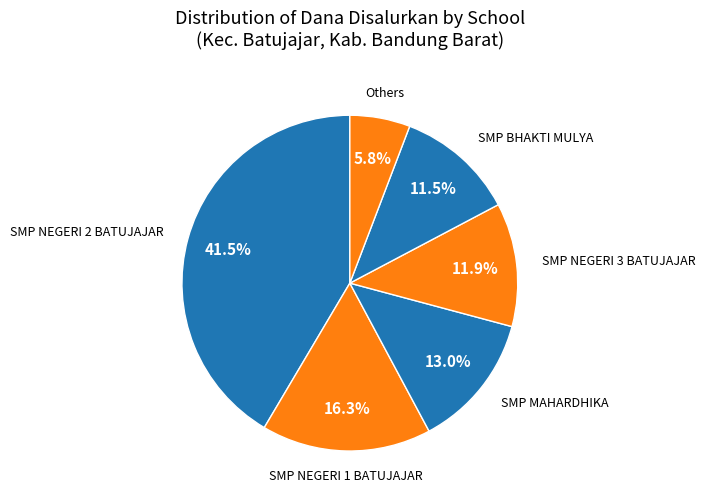

How many segments does this pie chart have?

6